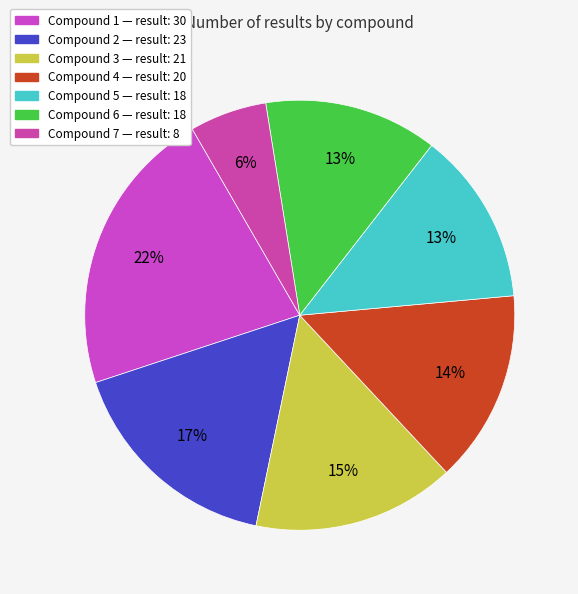

Count the number of slices in the pie.

7